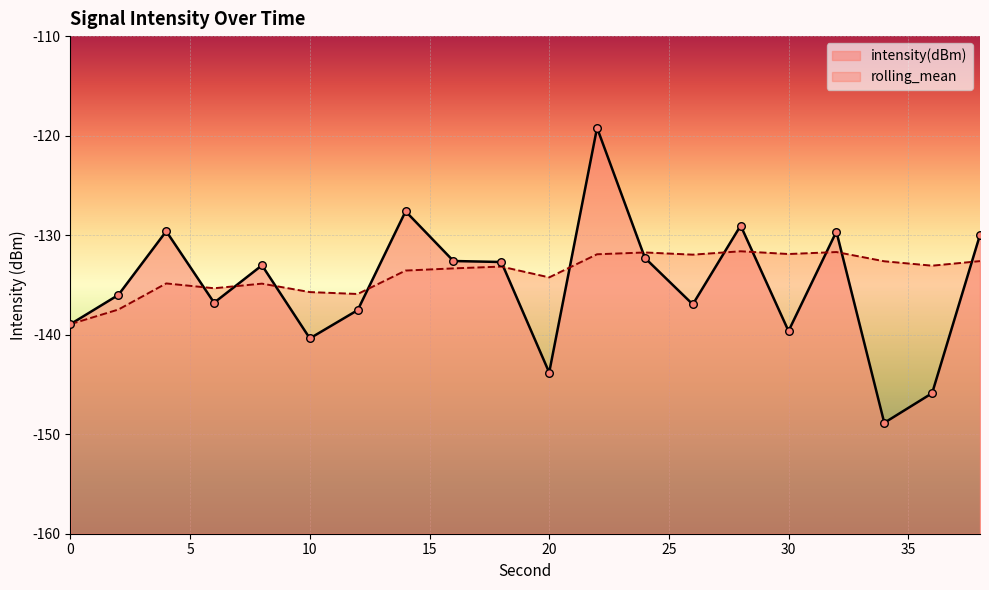

What is the total value across all series at 24?

-264.0